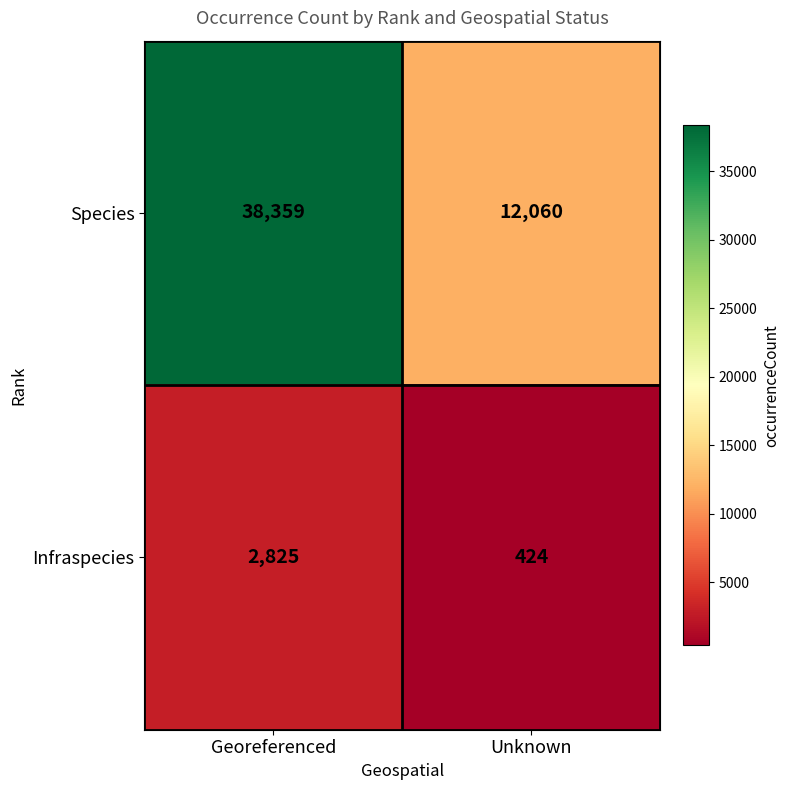

What is the difference between the Species values at Unknown and Georeferenced?

26299